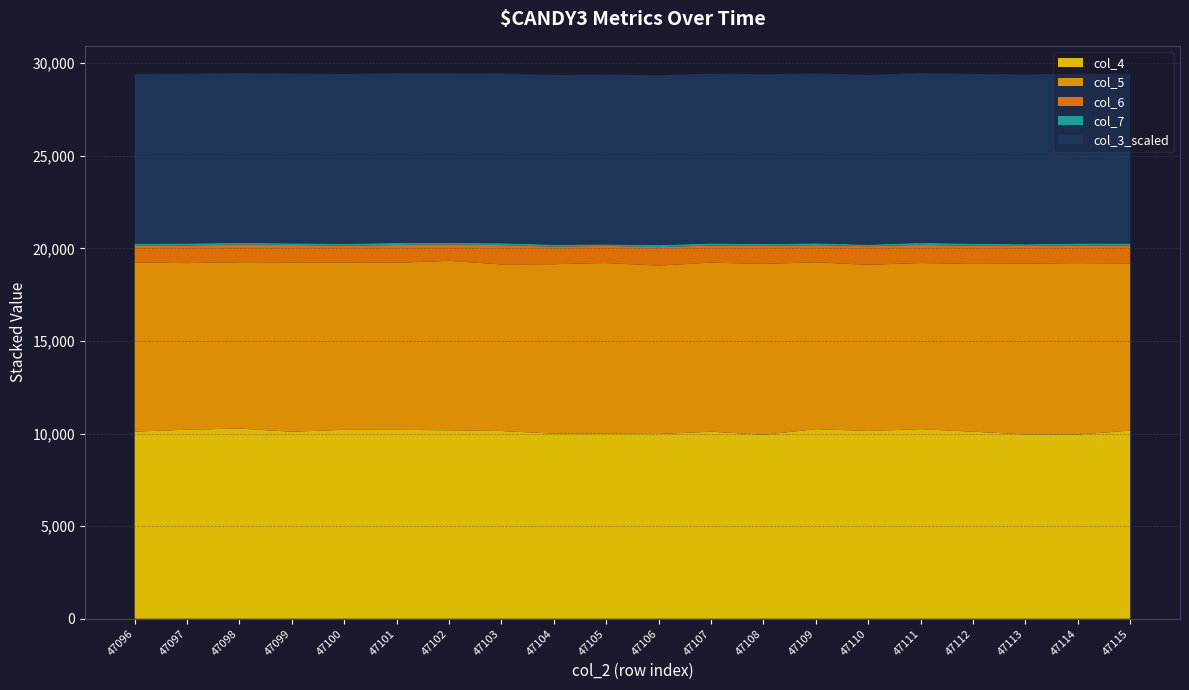

Reading left to right, transcribe all the data shown in this chart.

col_4 (10105-level): 10105	10211	10271	10099	10204	10203	10180	10141	9997	9996	9975	10102	9936	10238	10143	10237	10101	9957	9950	10159
col_5 (9136-level): 9136	8996	8985	9149	9037	9018	9151	8995	9152	9215	9100	9129	9232	9010	8975	8974	9062	9217	9257	9028
col_6 (927-level): 927	952	957	938	912	965	888	1045	949	929	995	927	971	932	1002	985	982	960	958	981
col_7 (90-level): 90	110	91	92	101	110	78	103	106	82	111	113	106	99	85	107	114	94	106	101
col_3 (2749717-level, /300): 9165	9165	9165	9167	9166	9166	9166	9165	9165	9166	9166	9166	9165	9166	9165	9165	9165	9166	9165	9165